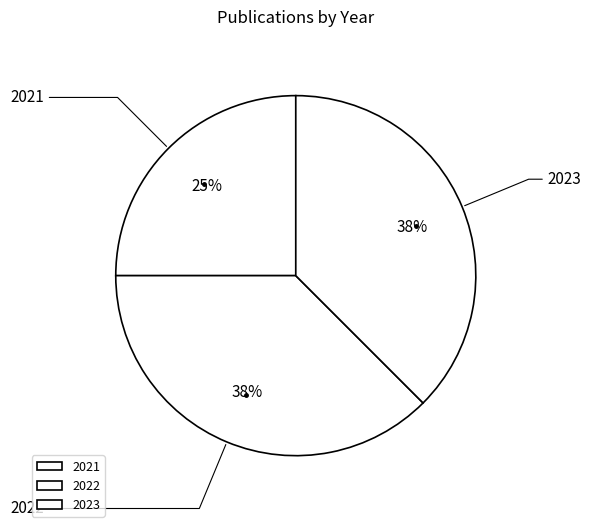

Combined, do 2023 and 2022 account for over 50%?

Yes